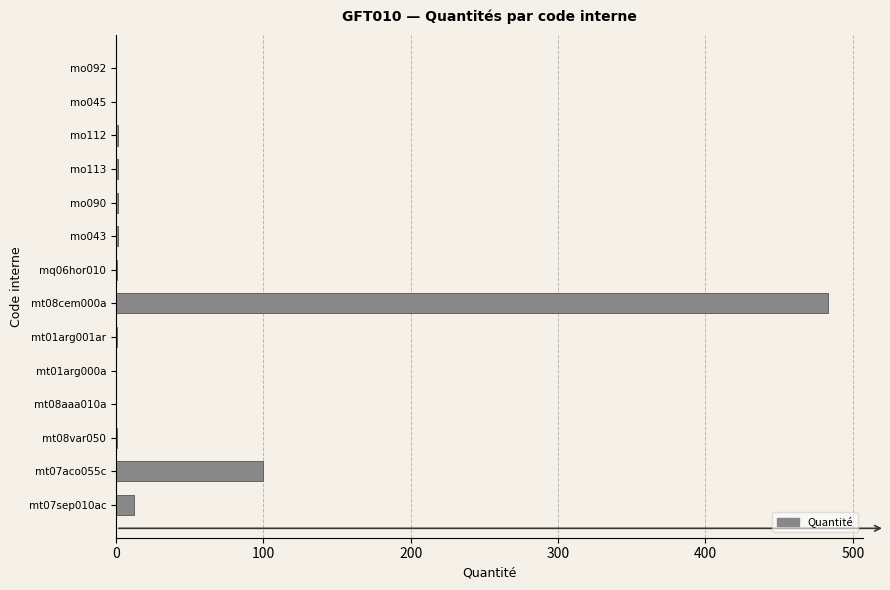

True or false: the data shows 0.4 at mt01arg000a.

True